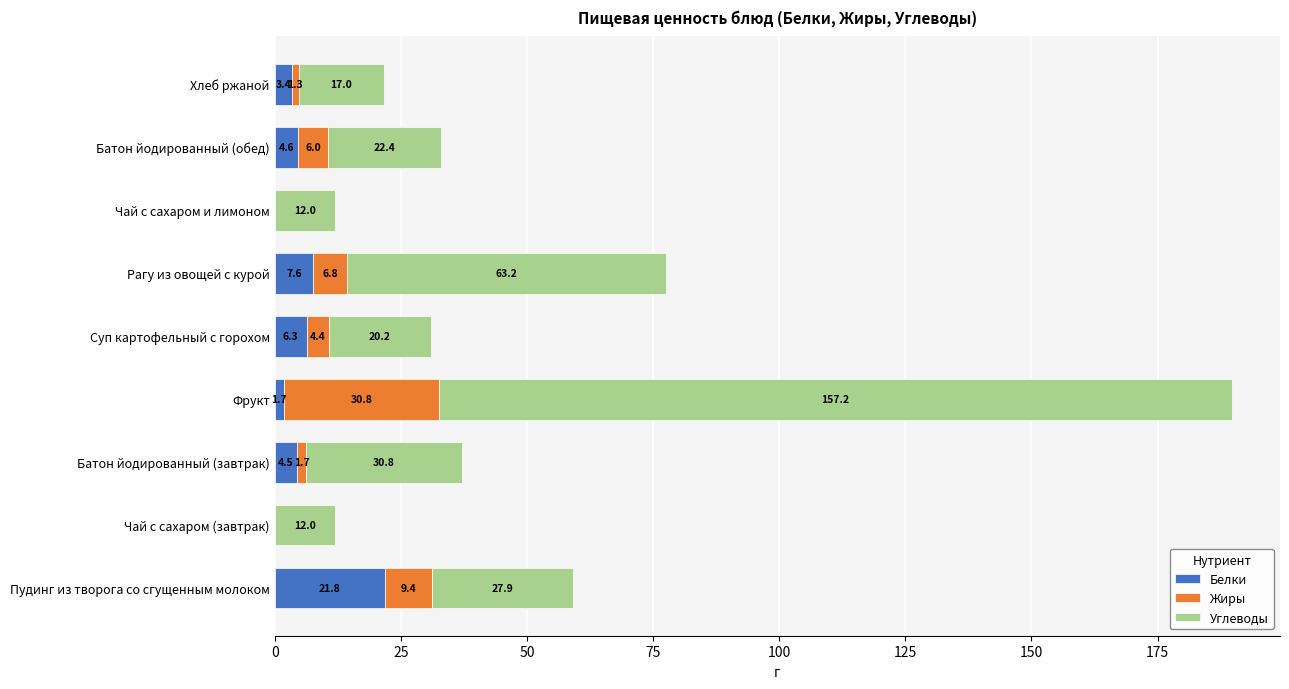

Count the number of data series in this chart.

3